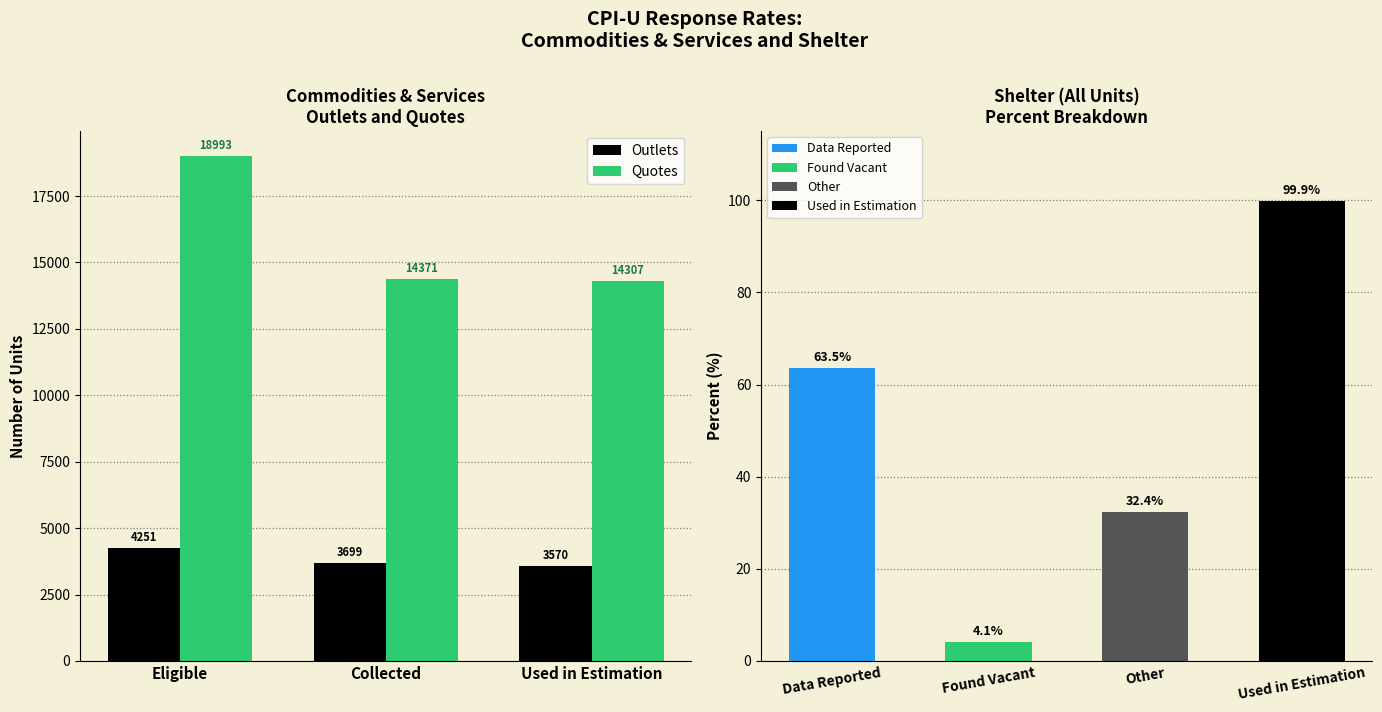

What is the minimum value shown in the chart?

3570